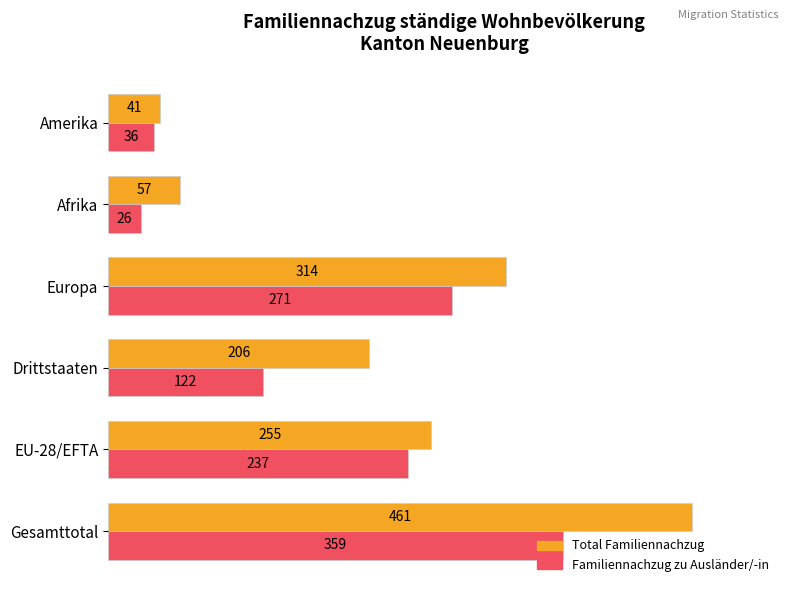

What are all the series names shown in the legend?

Total Familiennachzug, Familiennachzug zu Ausländer/-in